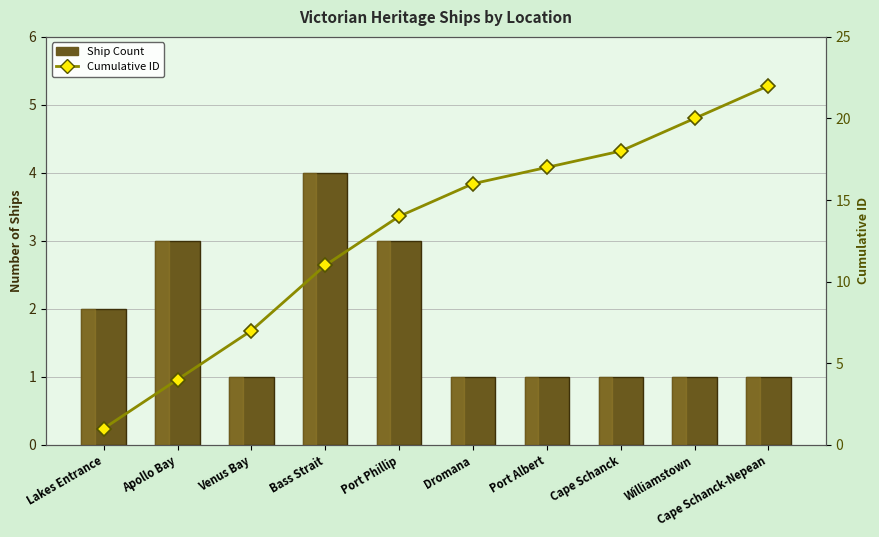

What is the difference between the second highest and second lowest values in the Ship Count series?

2